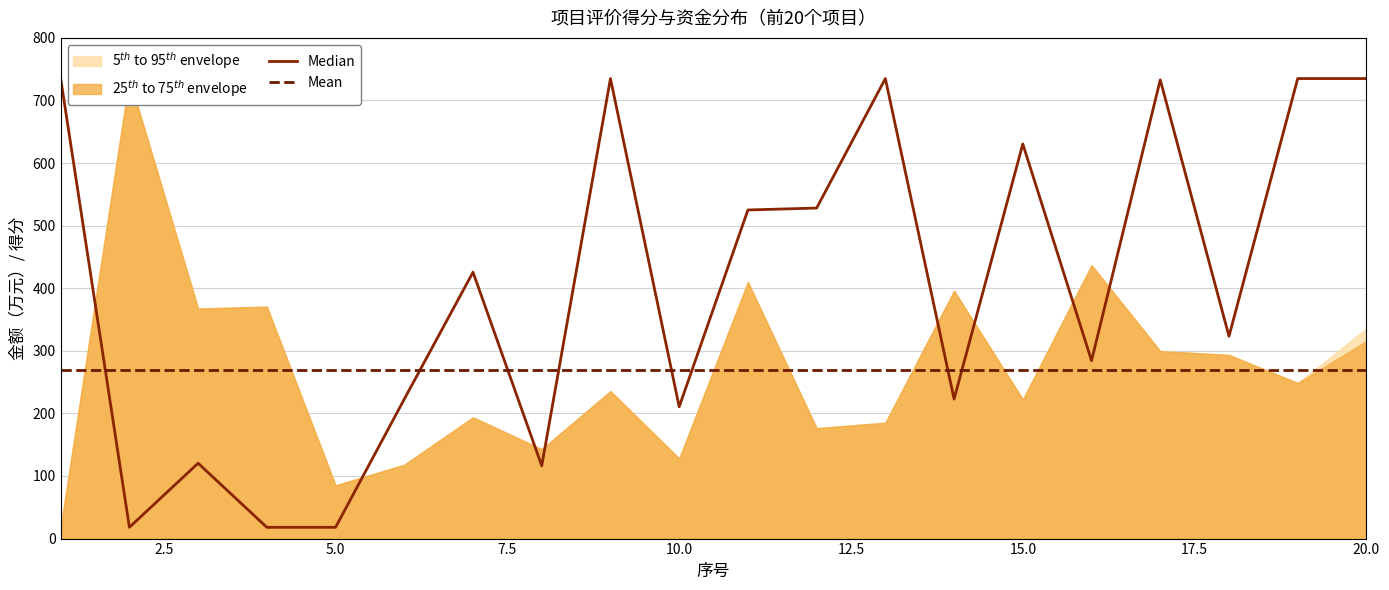

What is the sum of all Mean values?

5399.0